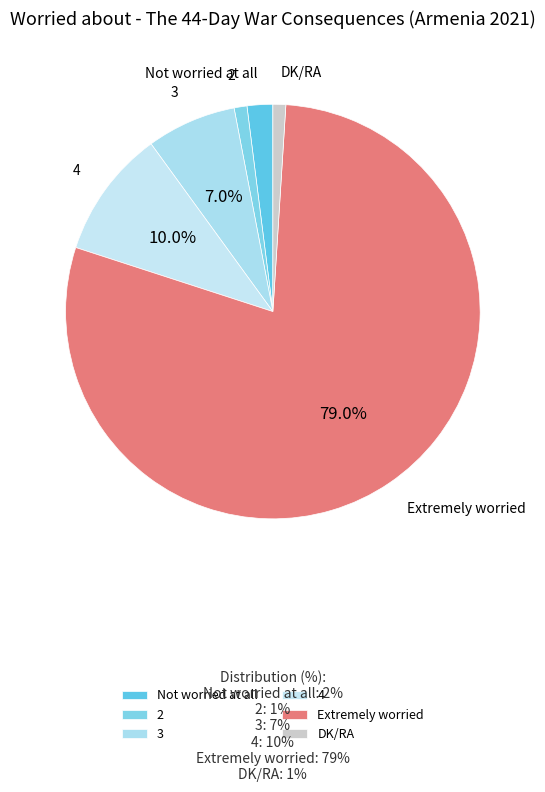

Do DK/RA and 3 together represent more than half of the pie?

No